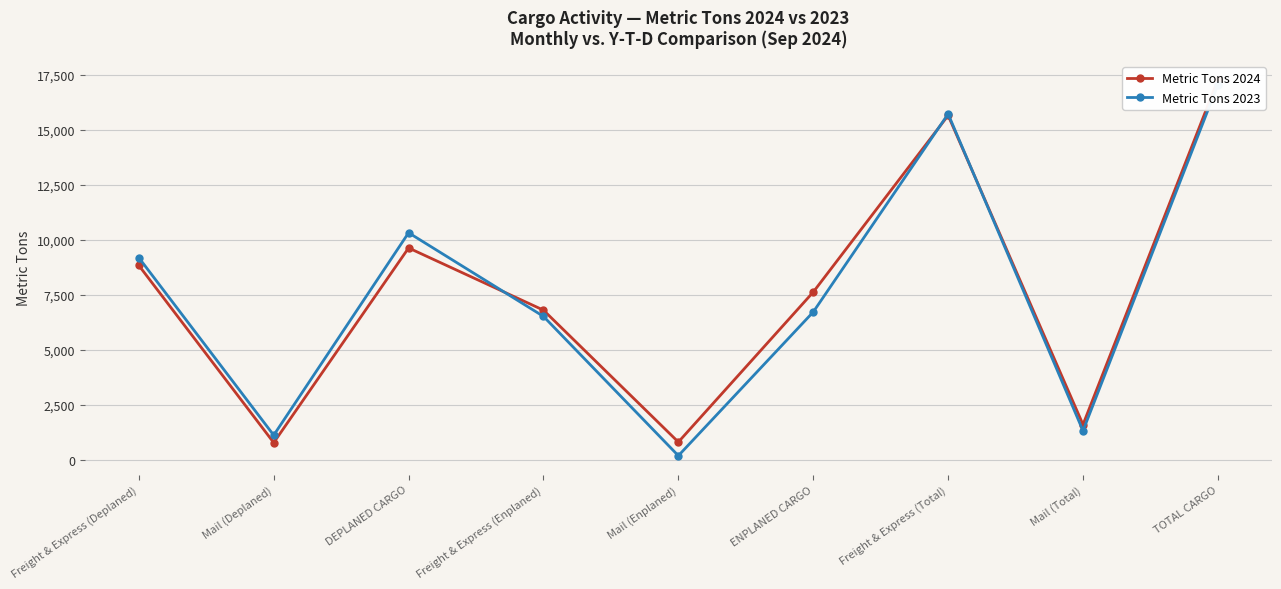

What are all the series names shown in the legend?

Metric Tons 2024, Metric Tons 2023